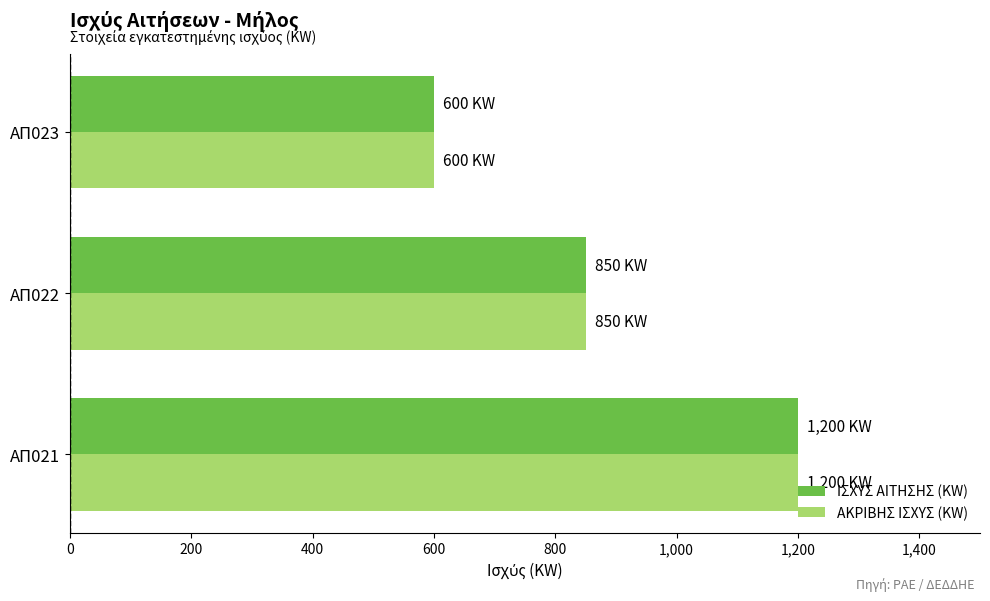

The value of ΑΚΡΙΒΗΣ ΙΣΧΥΣ (KW) at ΑΠ021 is 1200. True or false?

True